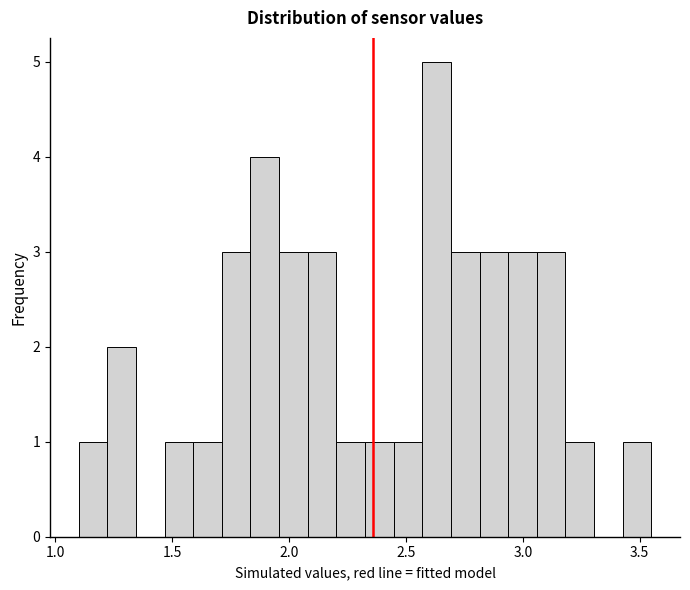

Read against the x-axis, roughly where is the centre of the tallest bar?

2.65